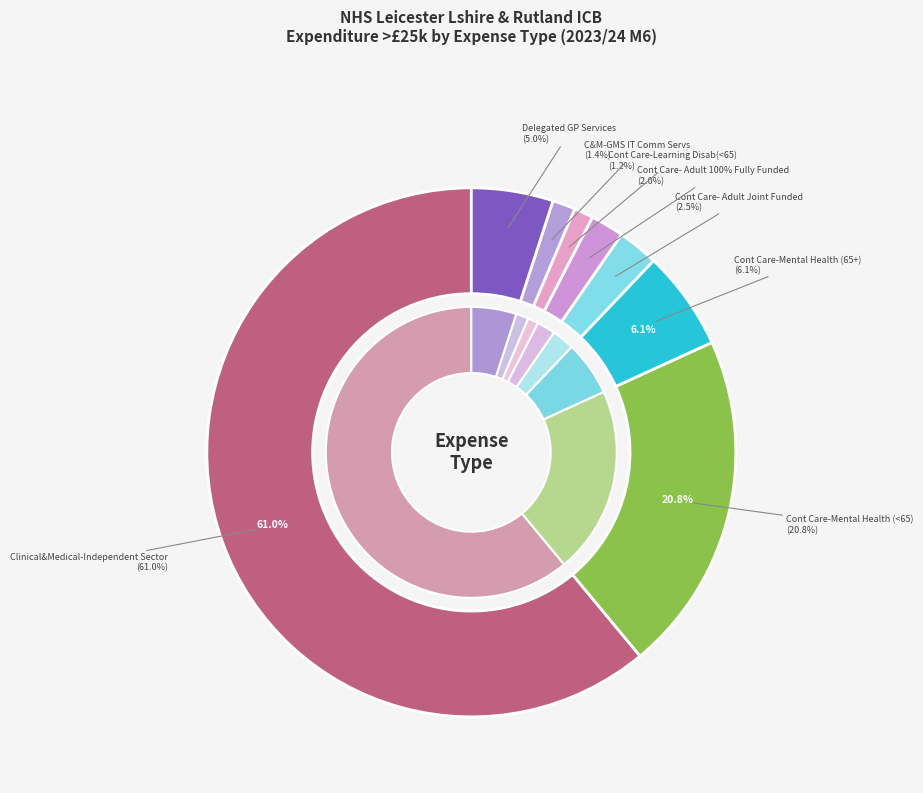

Rank the categories by value from lowest to highest.

Cont Care-Learning Disab(<65), C&M-GMS IT Comm Servs -GP Practices, Cont Care- Adult 100% Fully Funded, Cont Care- Adult Joint Funded, DELEGATED GP, Cont Care-Mental Health (65+), Cont Care-Mental Health (<65), Clinical&Medical-Independent Sector